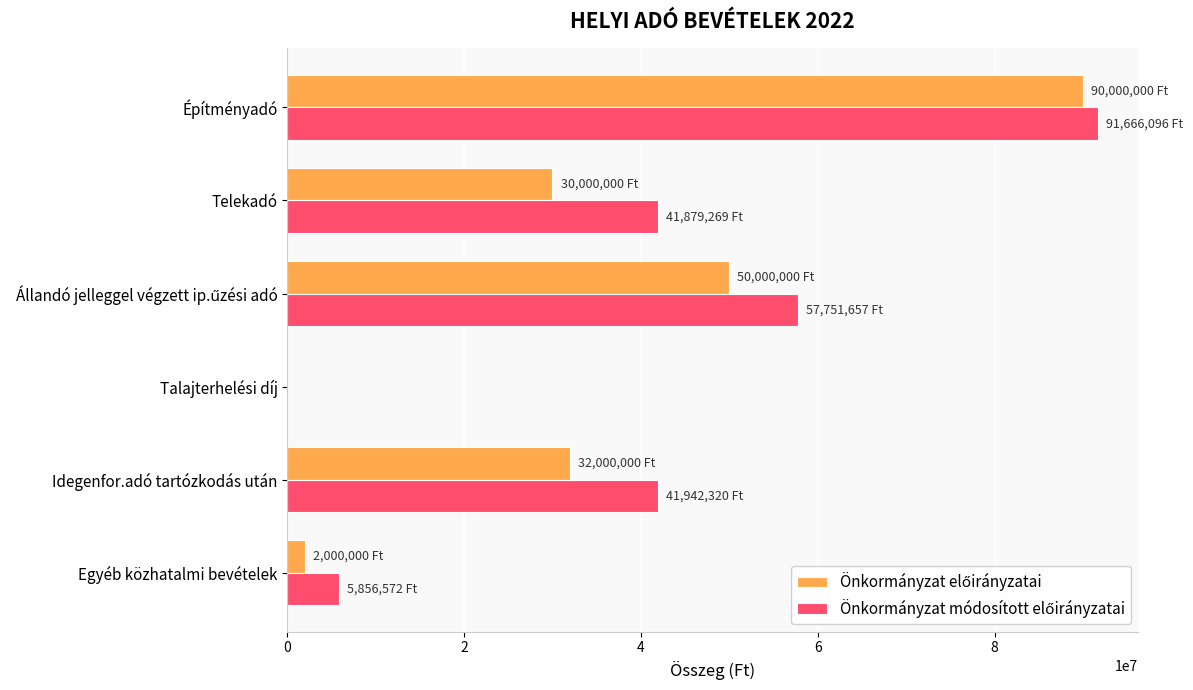

What is the total value across all series at Egyéb közhatalmi bevételek?

7856572